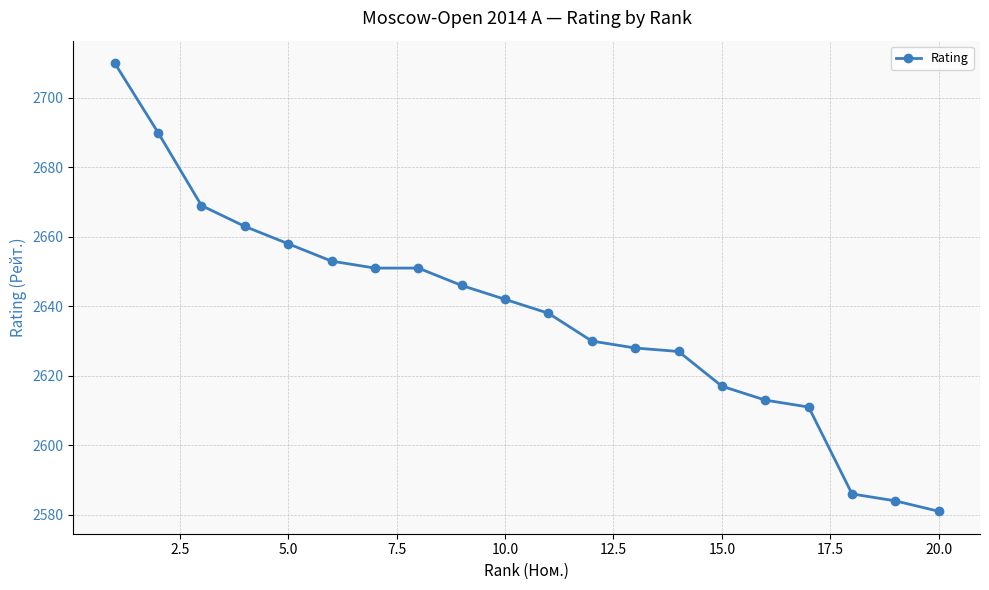

What is the smallest value displayed?

2581